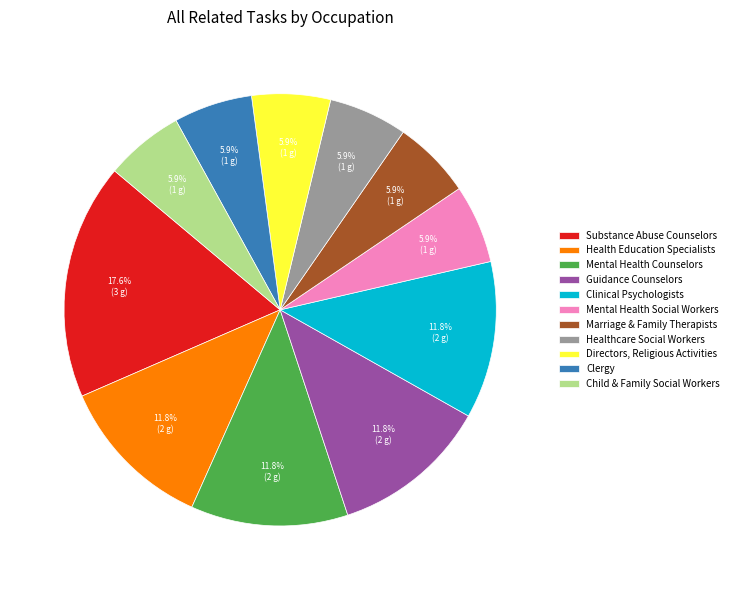

To the nearest percent, what is the average slice percentage?

9%